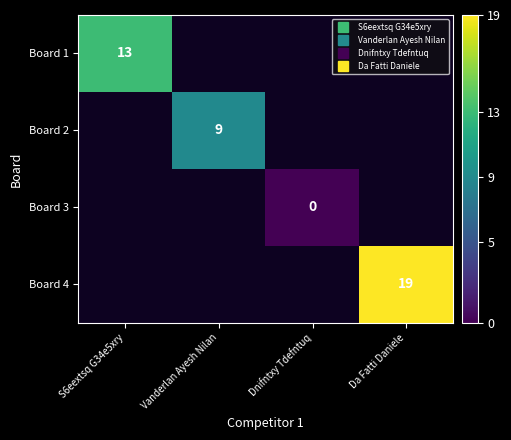

True or false: Board 4 has a value of 19.0 at Da Fatti Daniele.

True